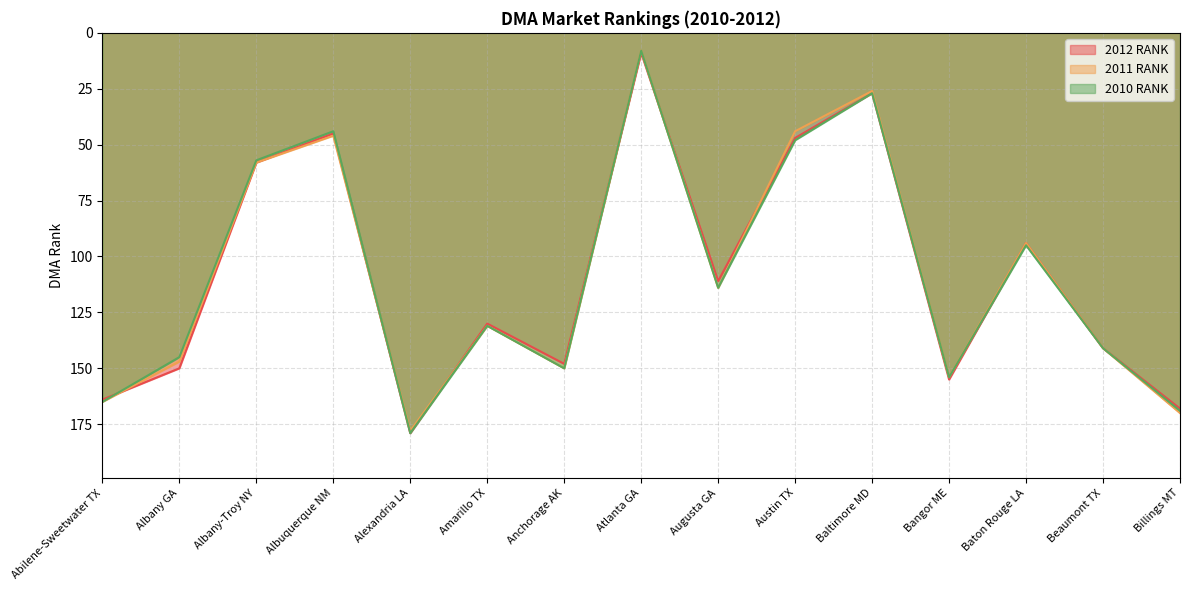

Rank the series by their maximum value, from lowest to highest.

2011 RANK, 2012 RANK, 2010 RANK